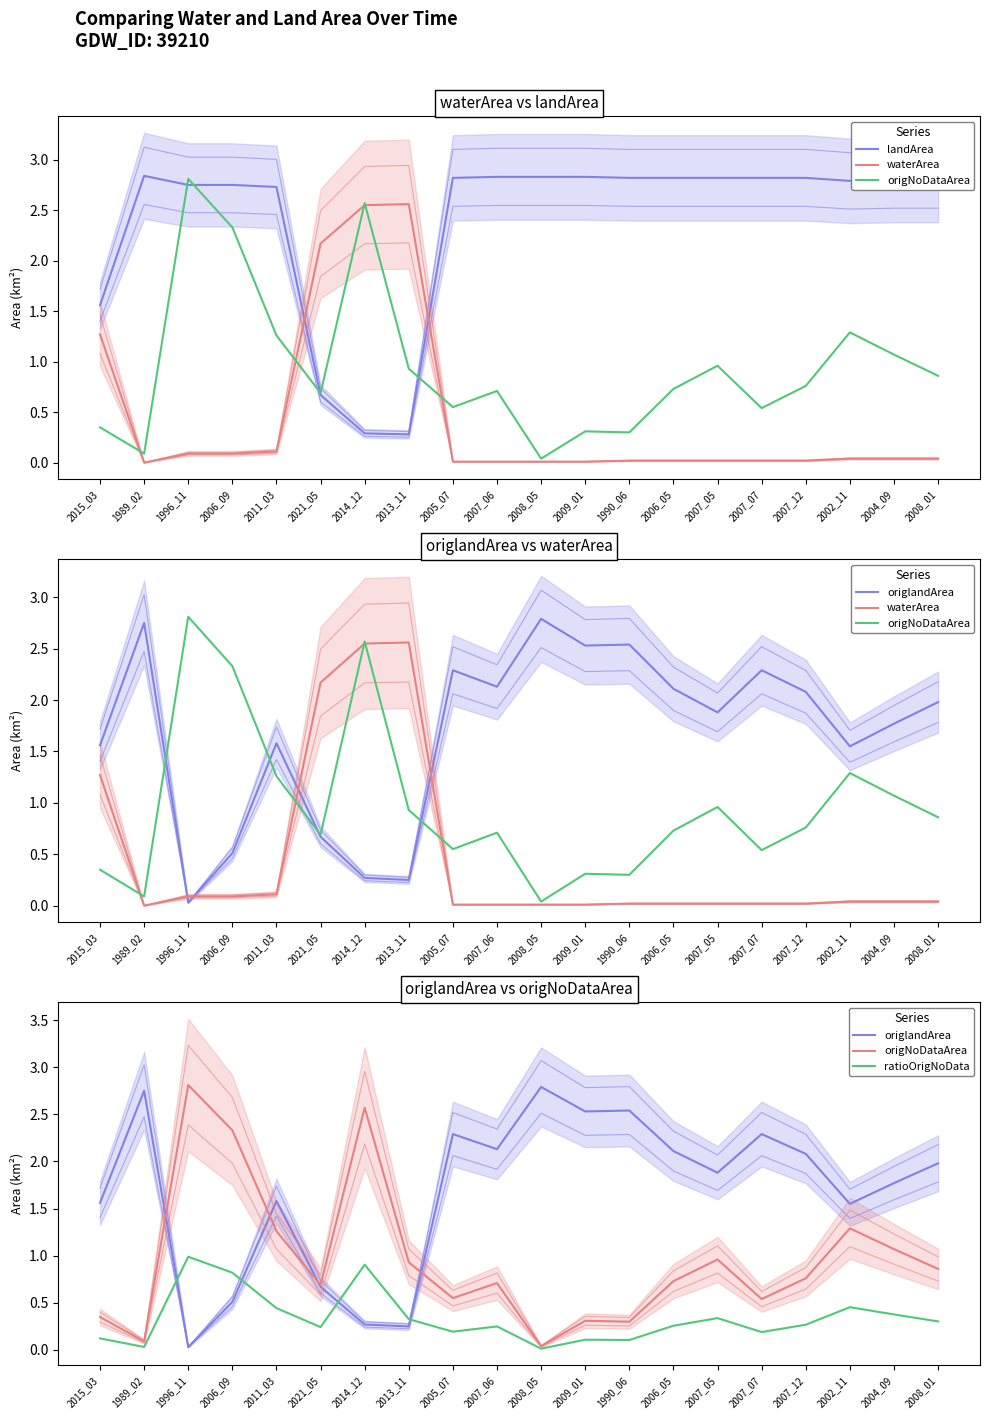

The value of origNoDataArea at 1996_11 is 3.9. True or false?

False